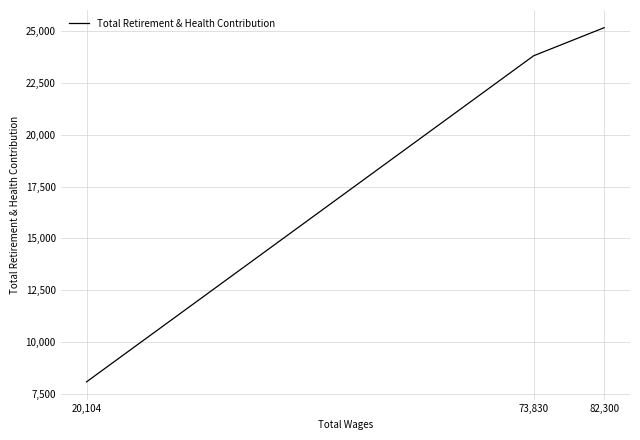

What is the sum of all values?

57052